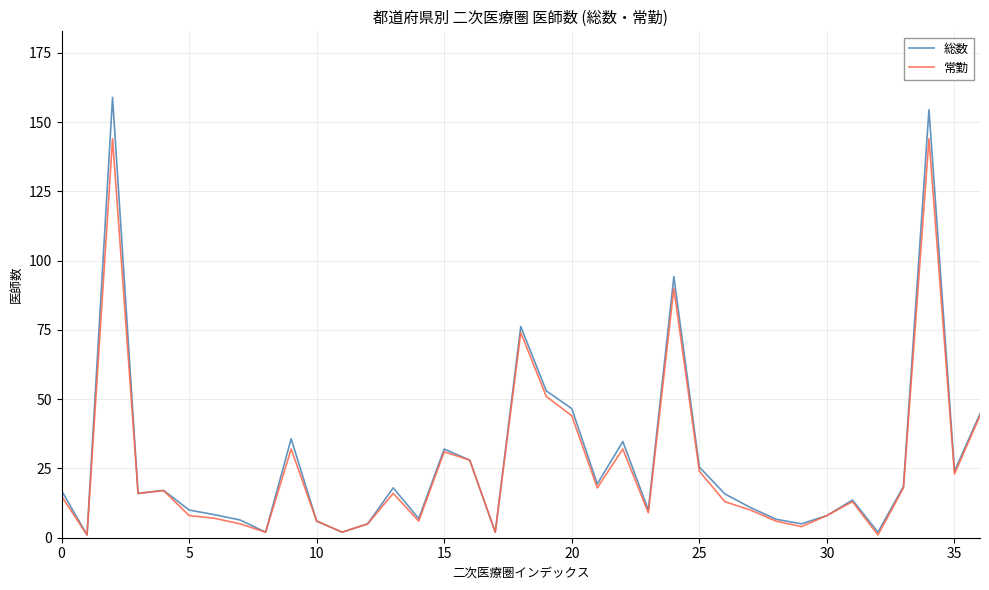

Which series has the largest range (max minus min)?

総数